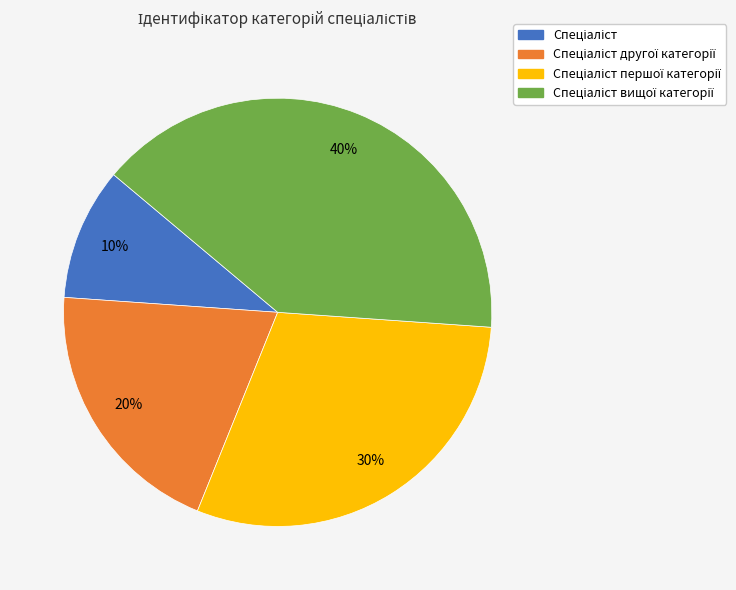

To the nearest percent, what is the difference between the largest and smallest slice percentages?

30%